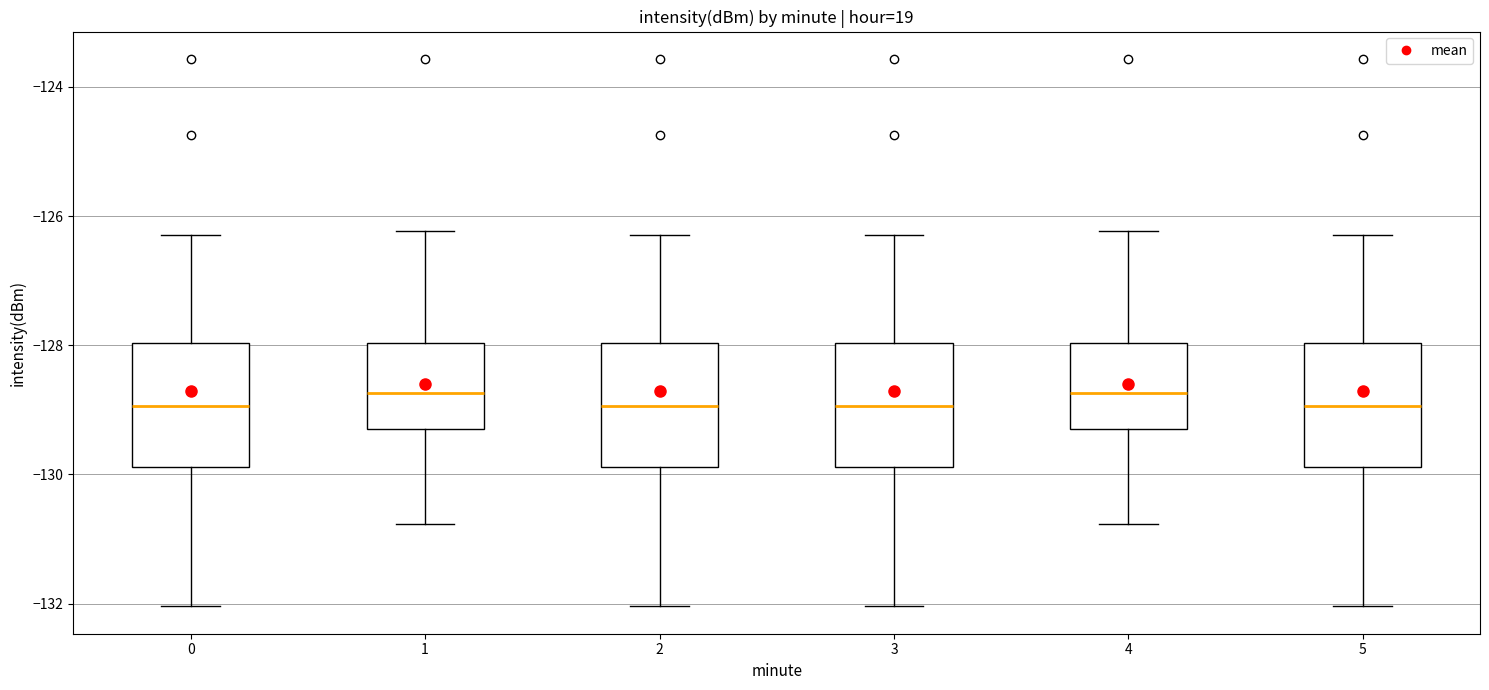

Where is the upper edge of the box at x = 0 on the y-axis? The values are not printed on the chart, so give them approximately, as read against the axis.

-128.0